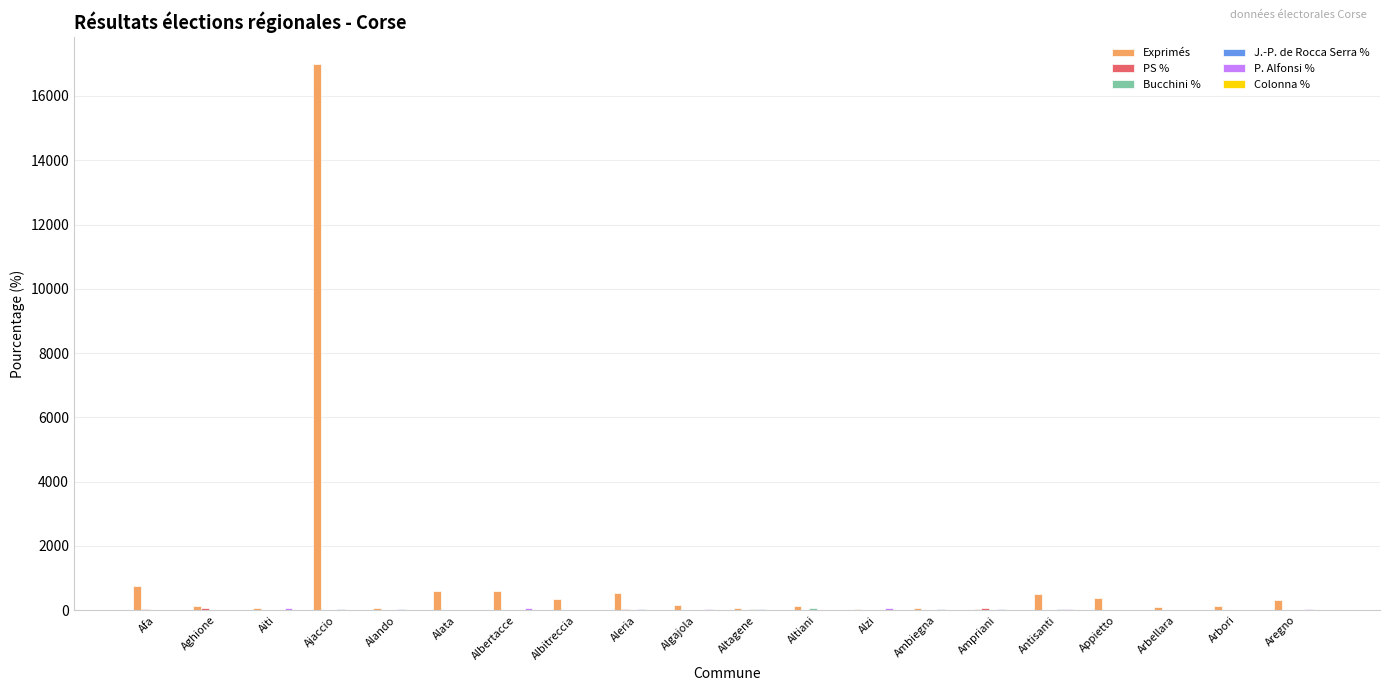

What is the greatest value displayed?

16985.0